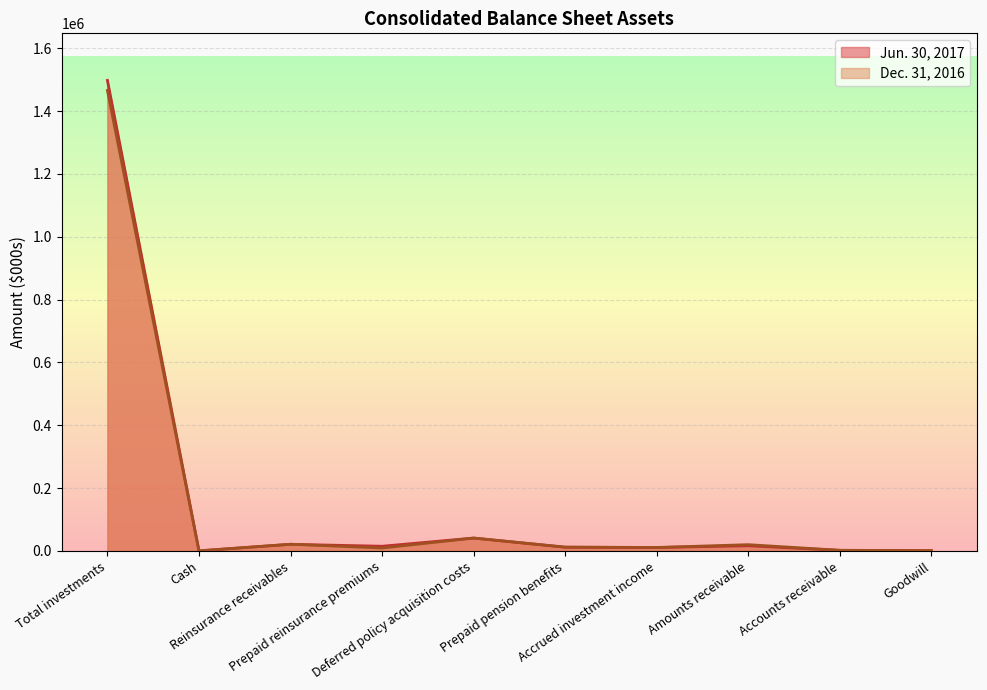

What is the difference between the highest and lowest values at Deferred policy acquisition costs?

105